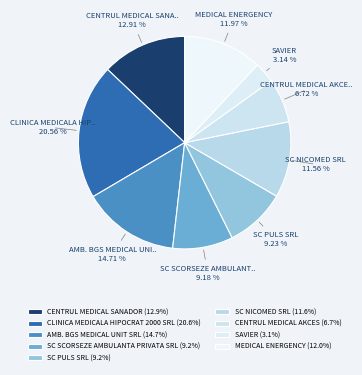

To the nearest percent, what is the combined percentage of CLINICA MEDICALA HIPOCRAT 2000 SRL and MEDICAL ENERGENCY?

33%